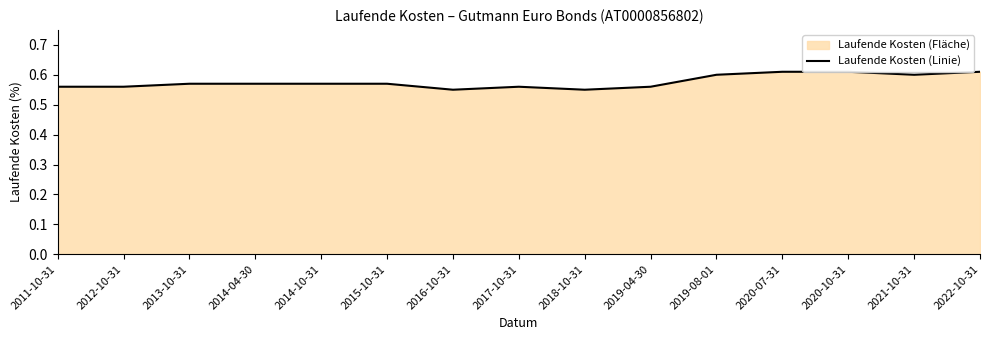

Read the value at 2011-10-31.

0.6